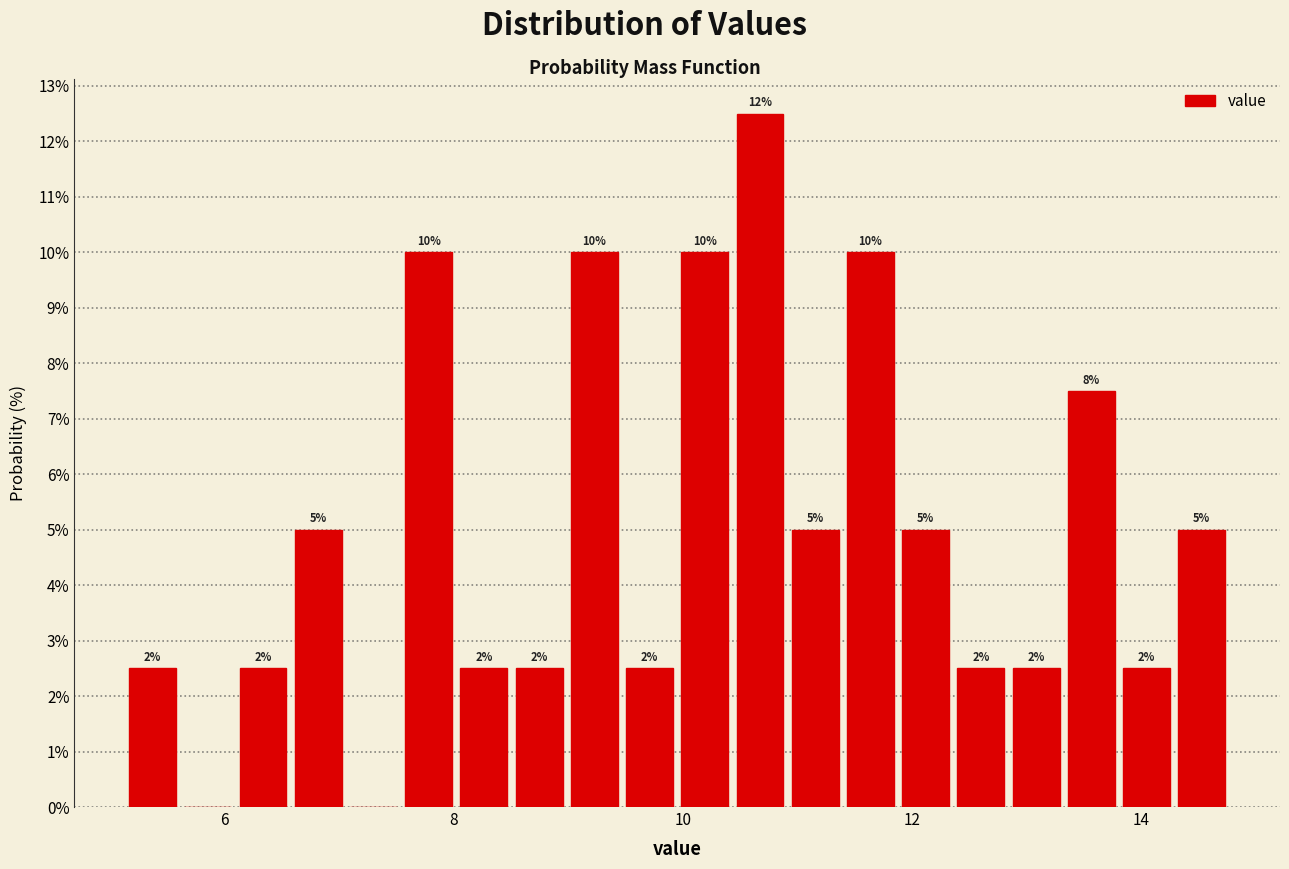

Around what value on the x-axis is the tallest bar? Give the approximate position of its centre, as read against the axis.

10.6